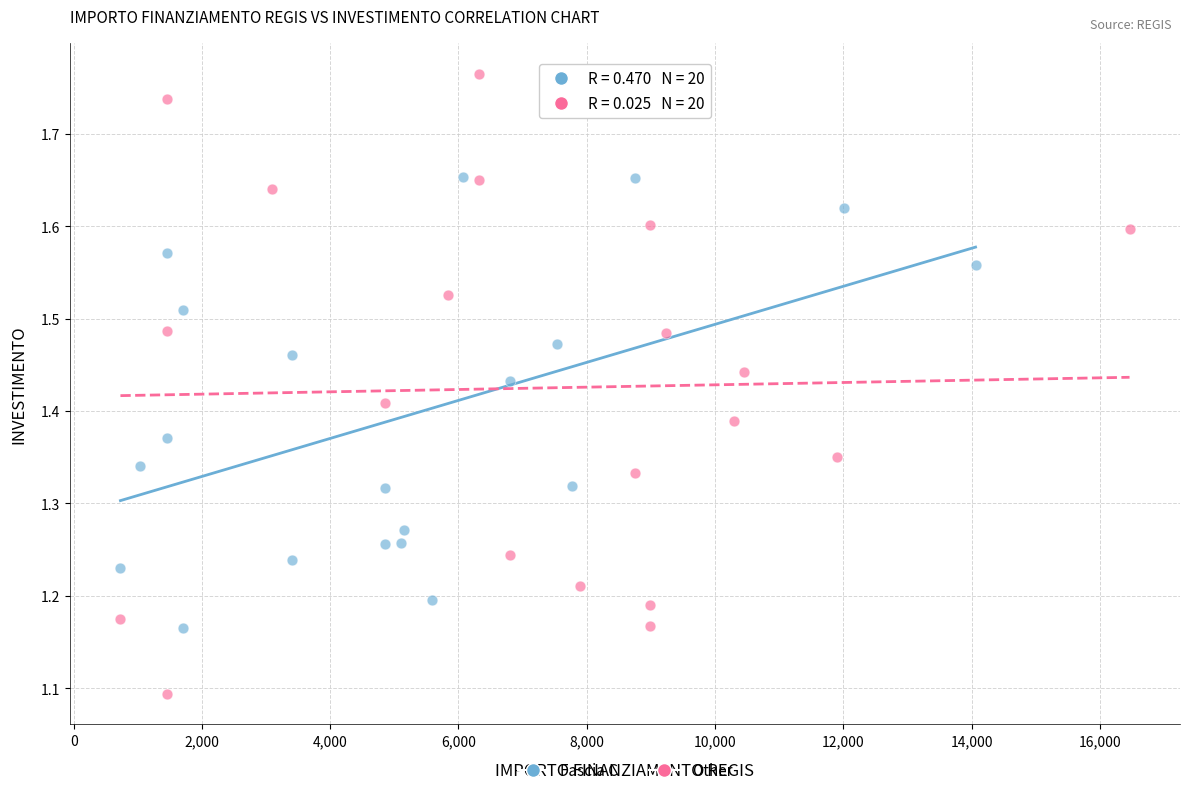

Which series contains the lowest Y value?

Other